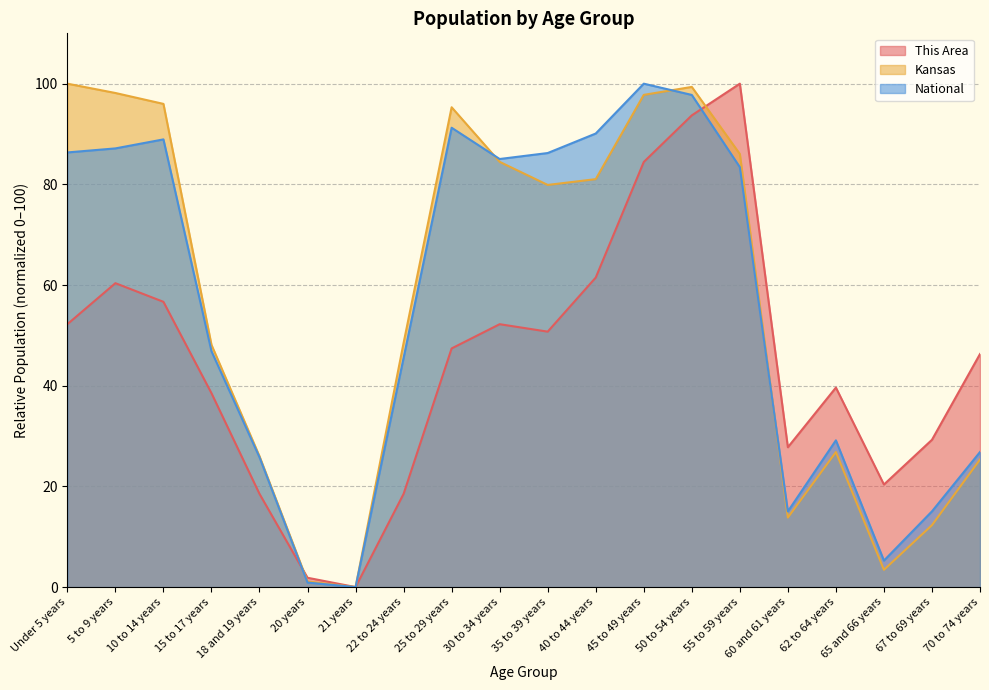

Between 5 to 9 years and 25 to 29 years, which series saw the biggest shift?

This Area